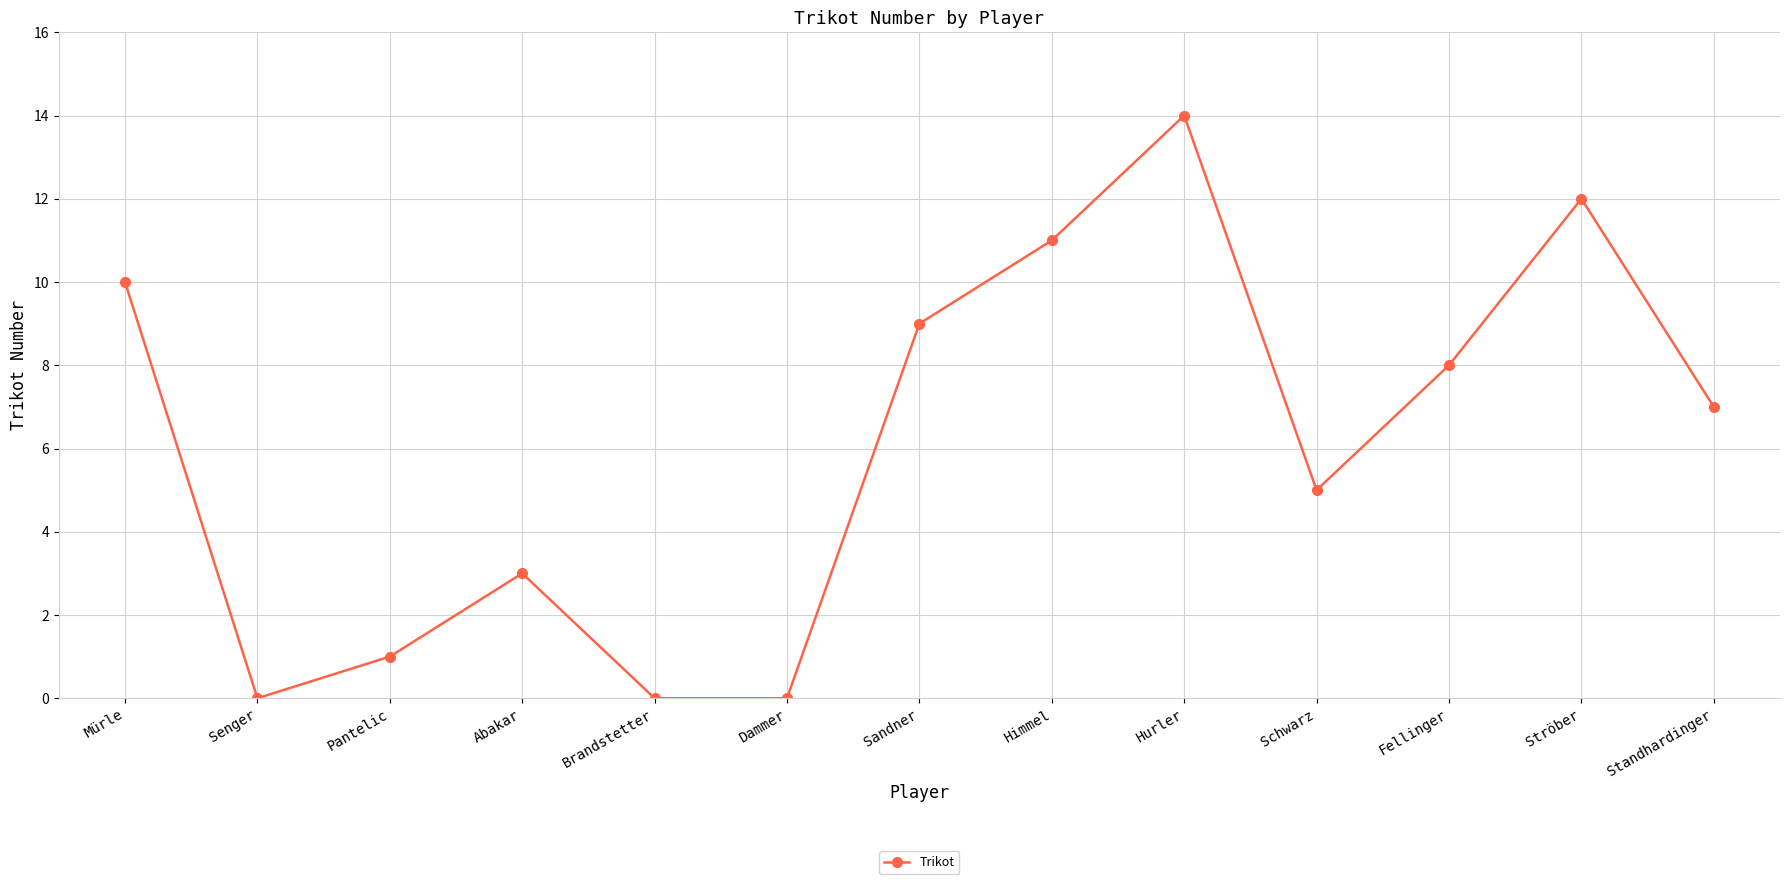

The chart shows a value of 10 at Mürle. True or false?

True